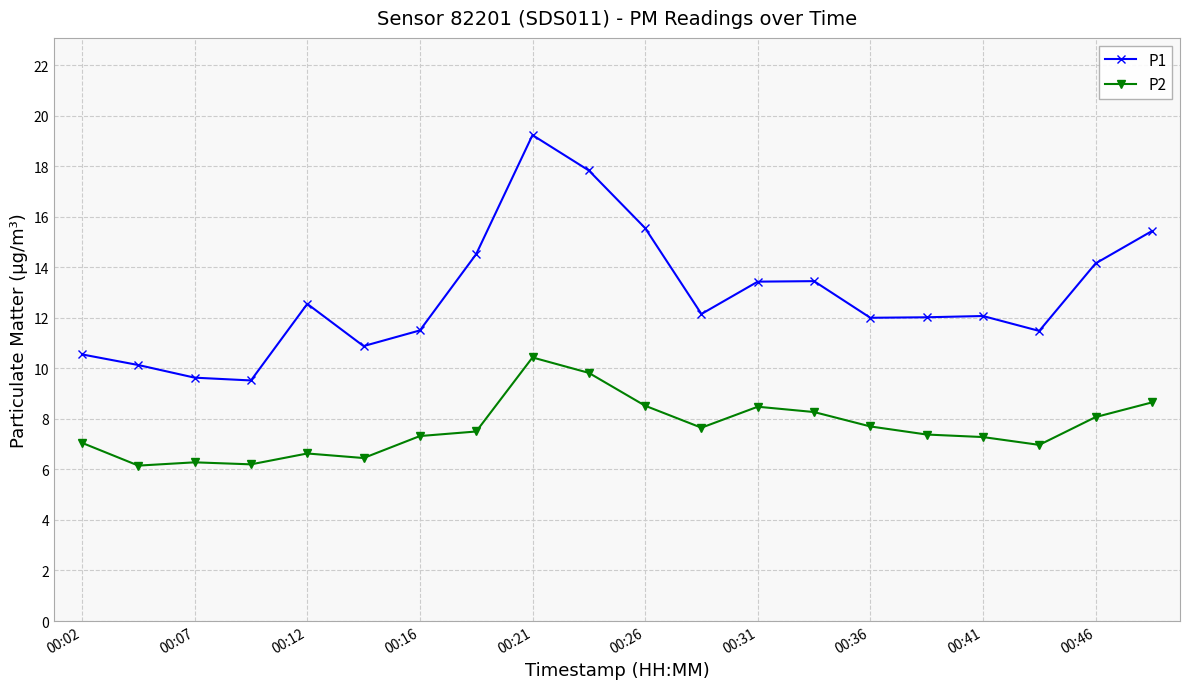

What is the average value of the P2 series?

7.6